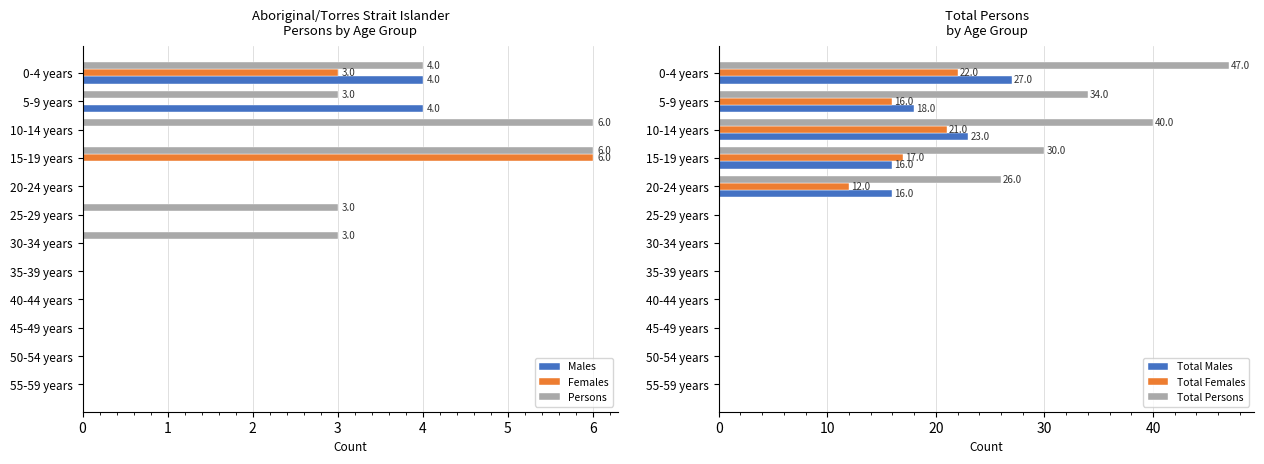

What is the difference between the maximum and minimum values in the Total Persons series?

47